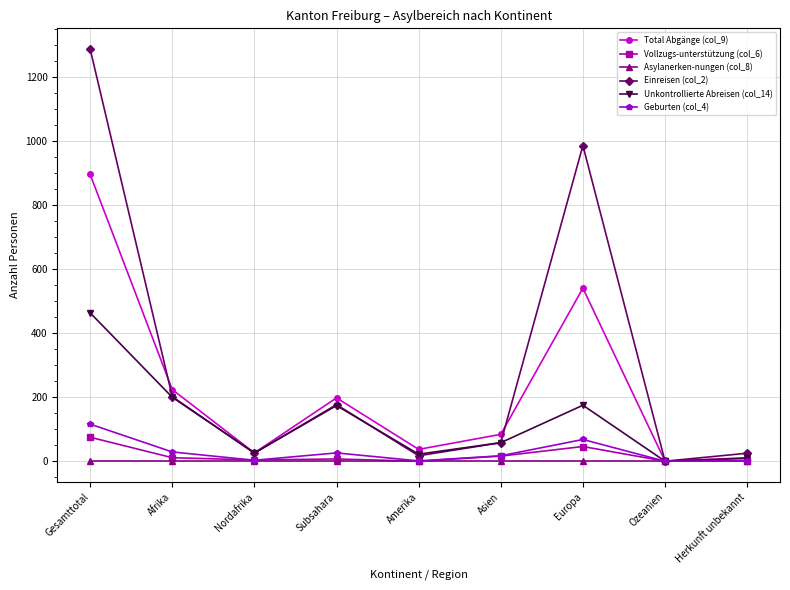

At which category does Unkontrollierte Abreisen (col_14) reach its first local valley?

Nordafrika